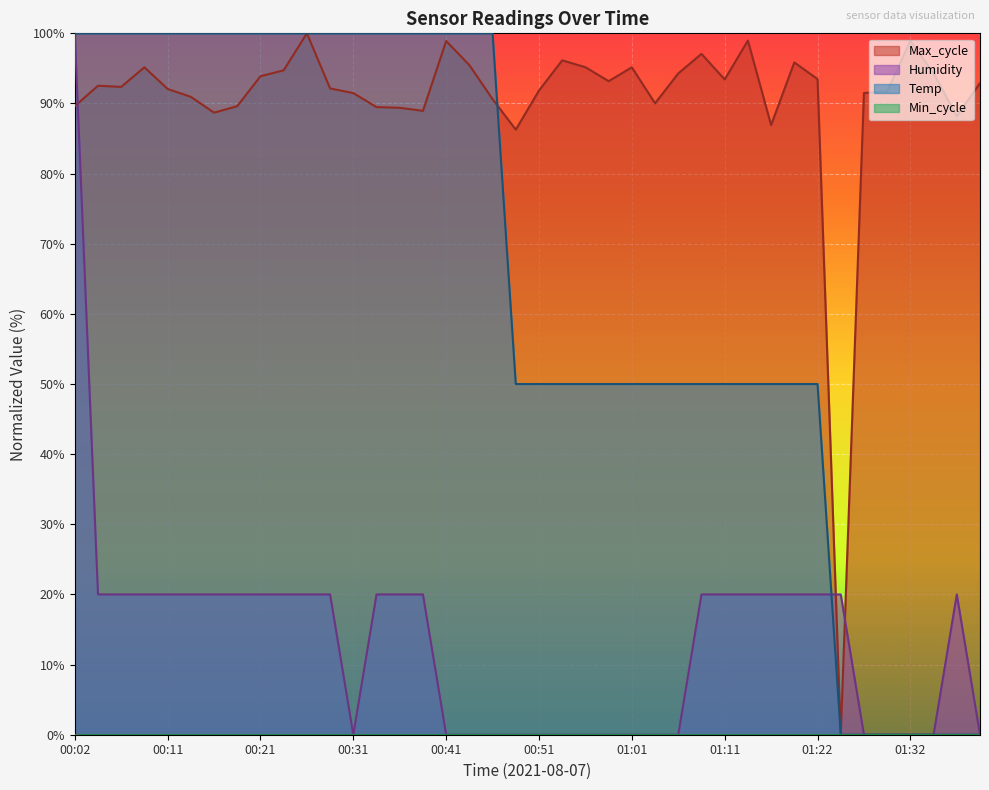

Which series has the largest total across all categories?

Max_cycle